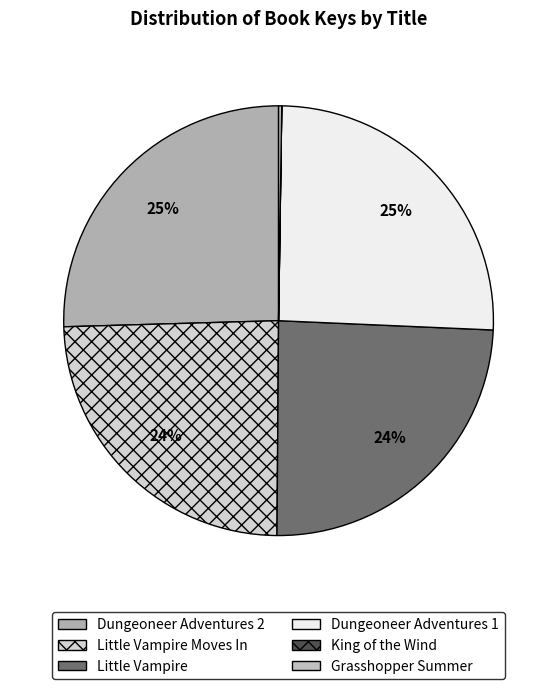

To the nearest percent, what percentage of the pie is Dungeoneer Adventures 2?

25%